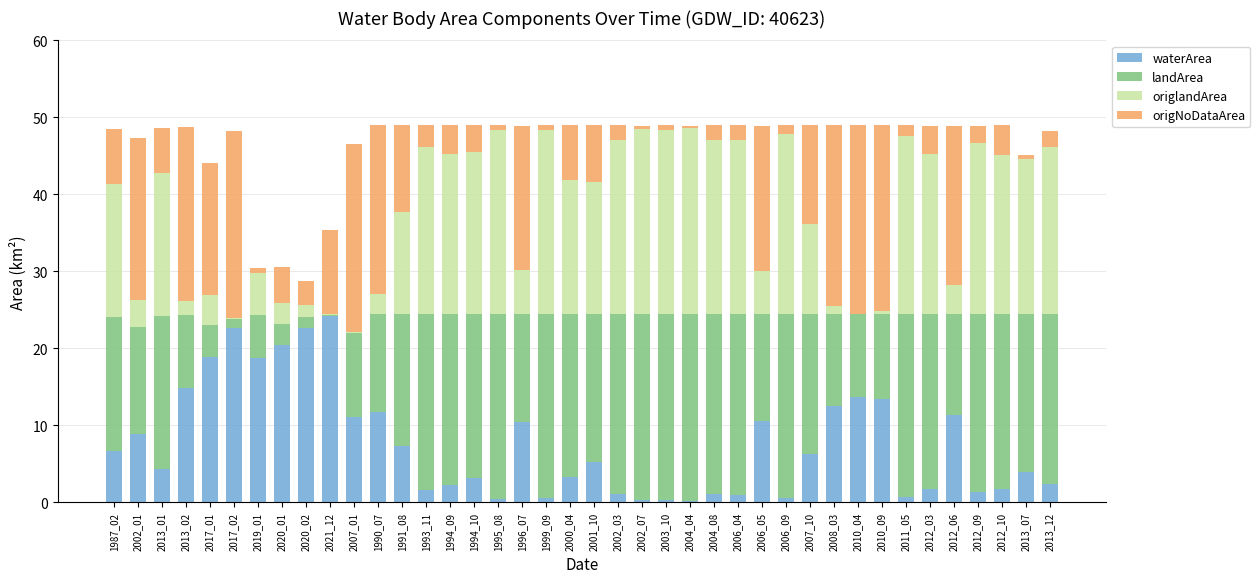

What is the maximum value for waterArea?

24.2